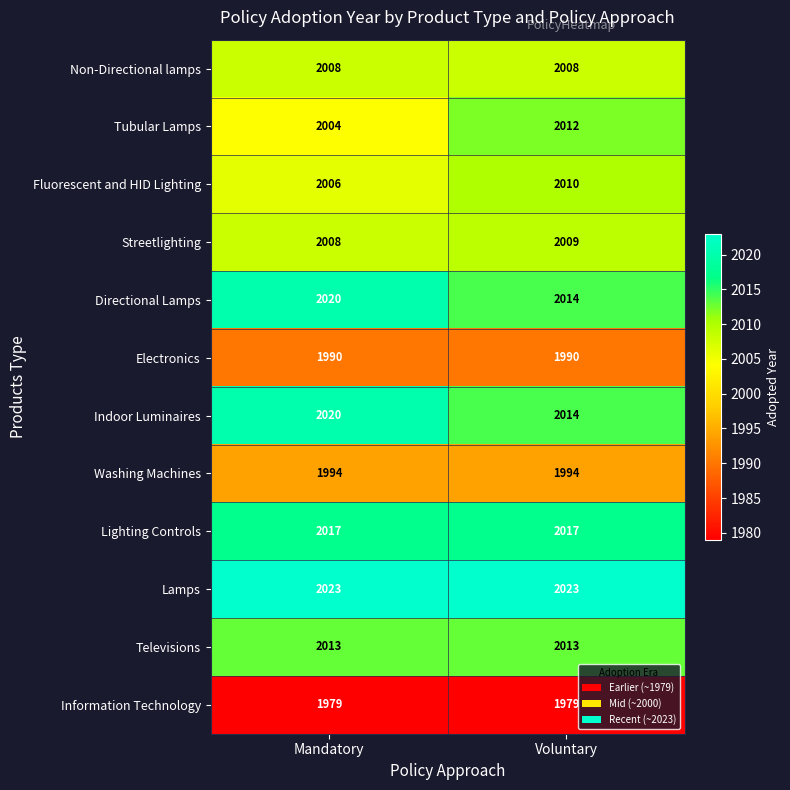

At which label does Tubular Lamps reach its peak?

Voluntary